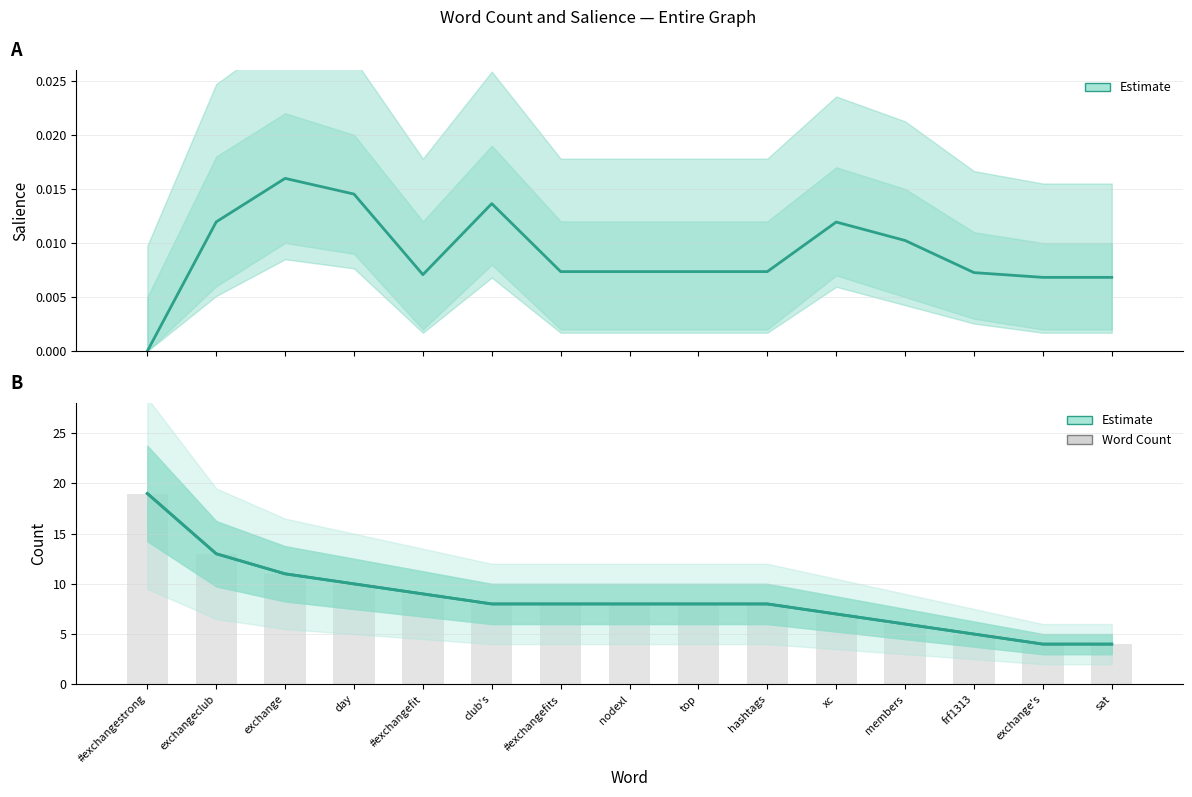

Is it true that Word Count equals 8.9 at exchangeclub?

False